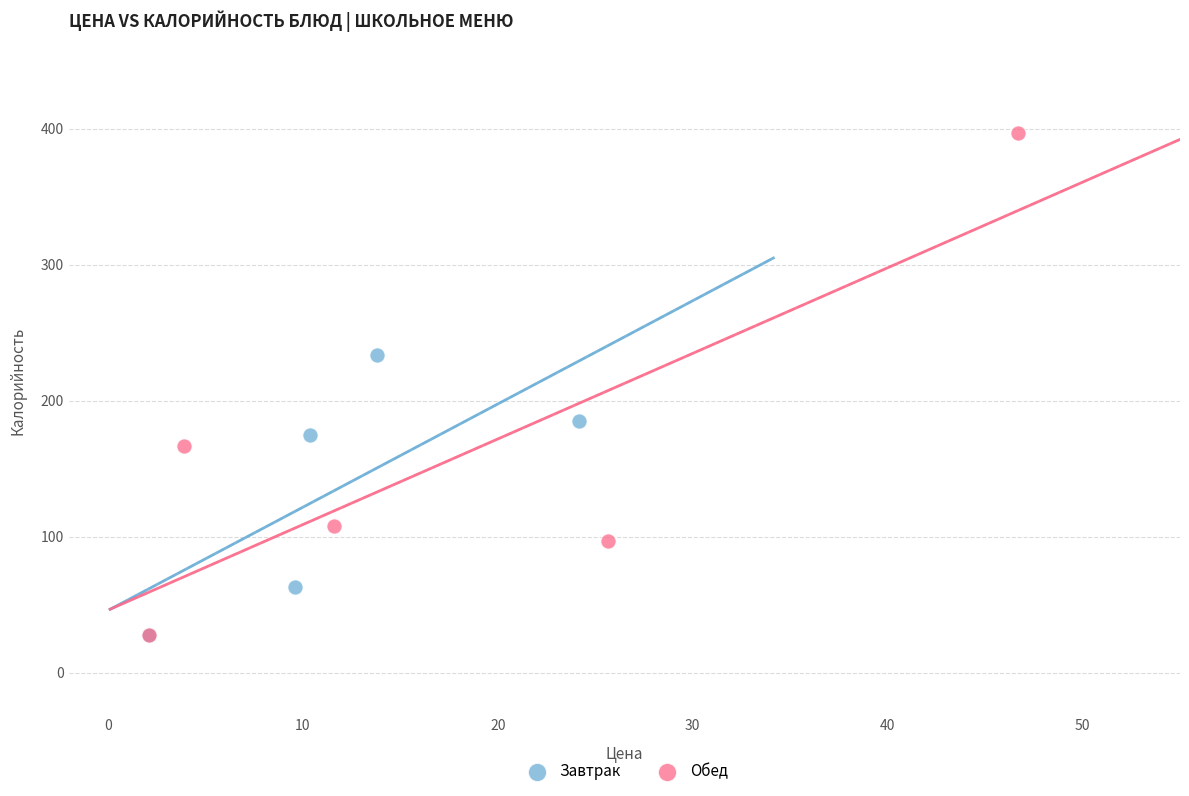

Which series reaches the maximum Y coordinate?

Обед